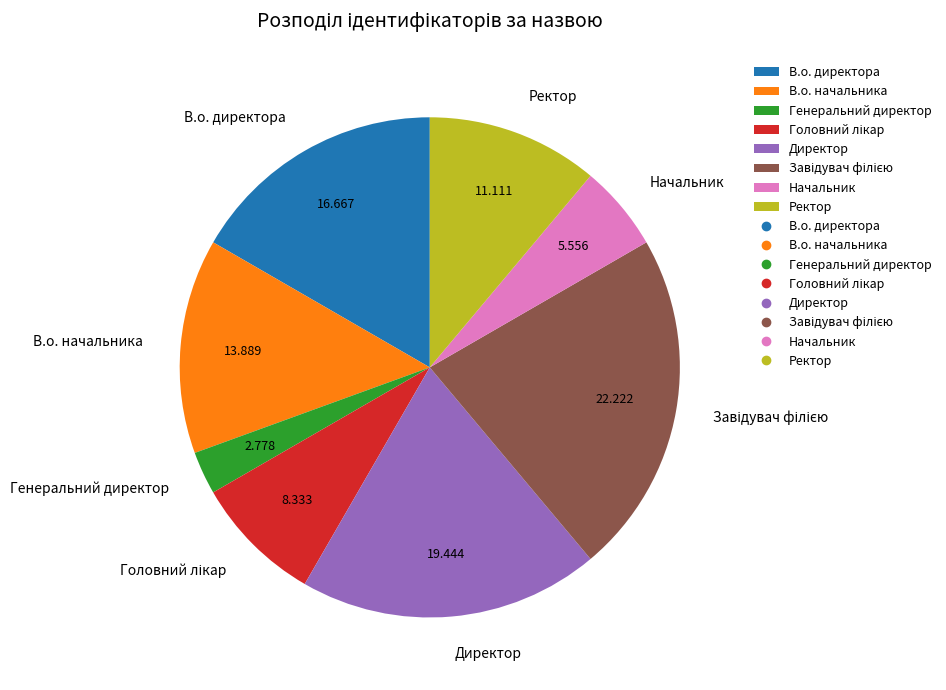

How many slices are in this pie chart?

8